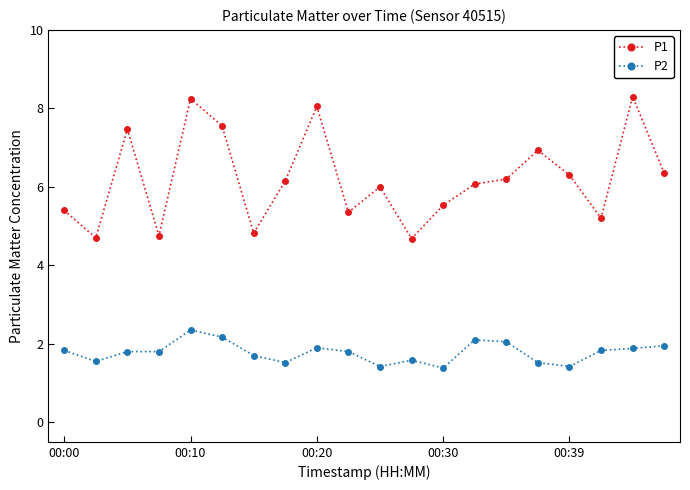

True or false: P1 and P2 intersect in this chart.

False